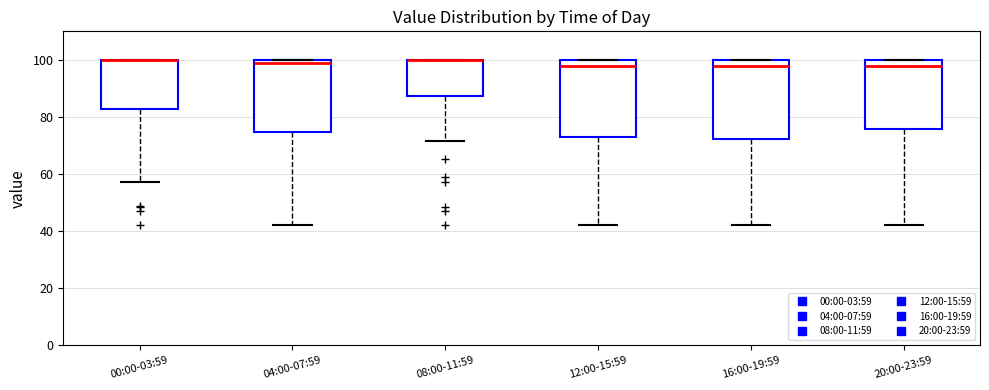

Where does the lower whisker of the box for 20:00-23:59 end on the y-axis? The values are not printed on the chart, so give them approximately, as read against the axis.

42